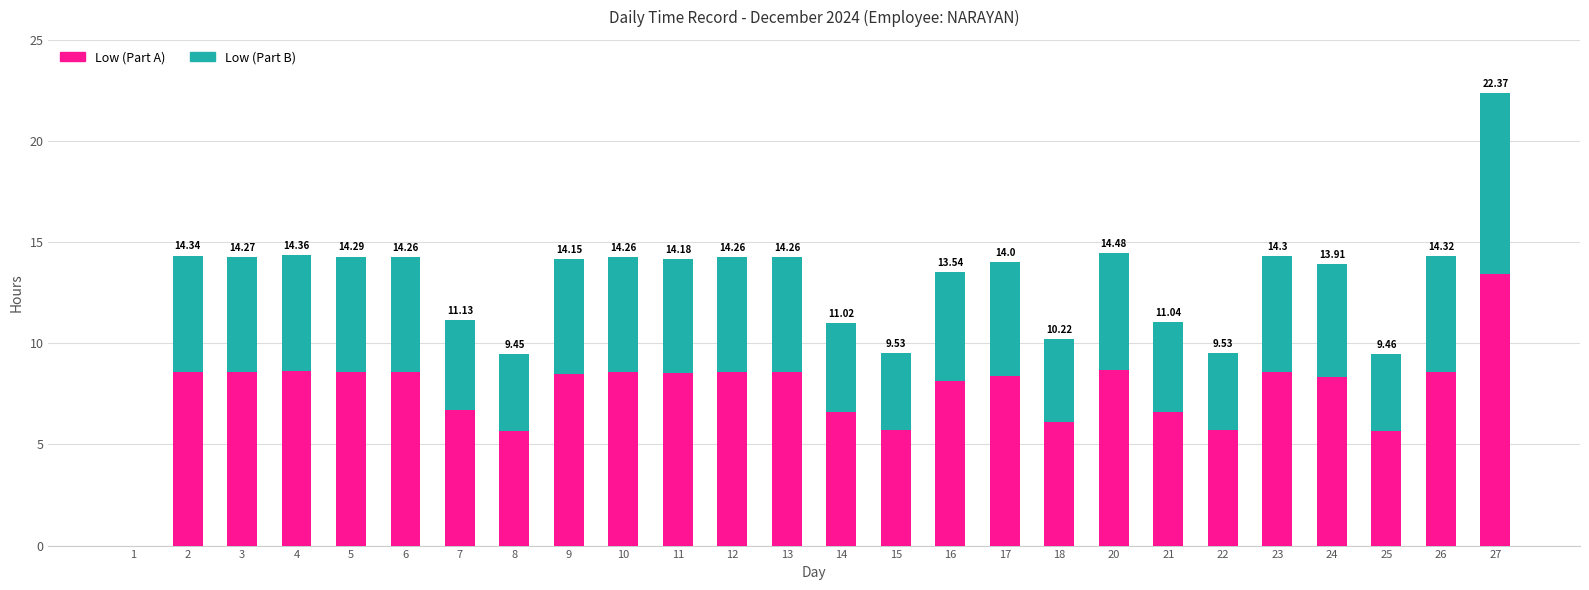

What is the sum of all Low (Part A) values?

198.6